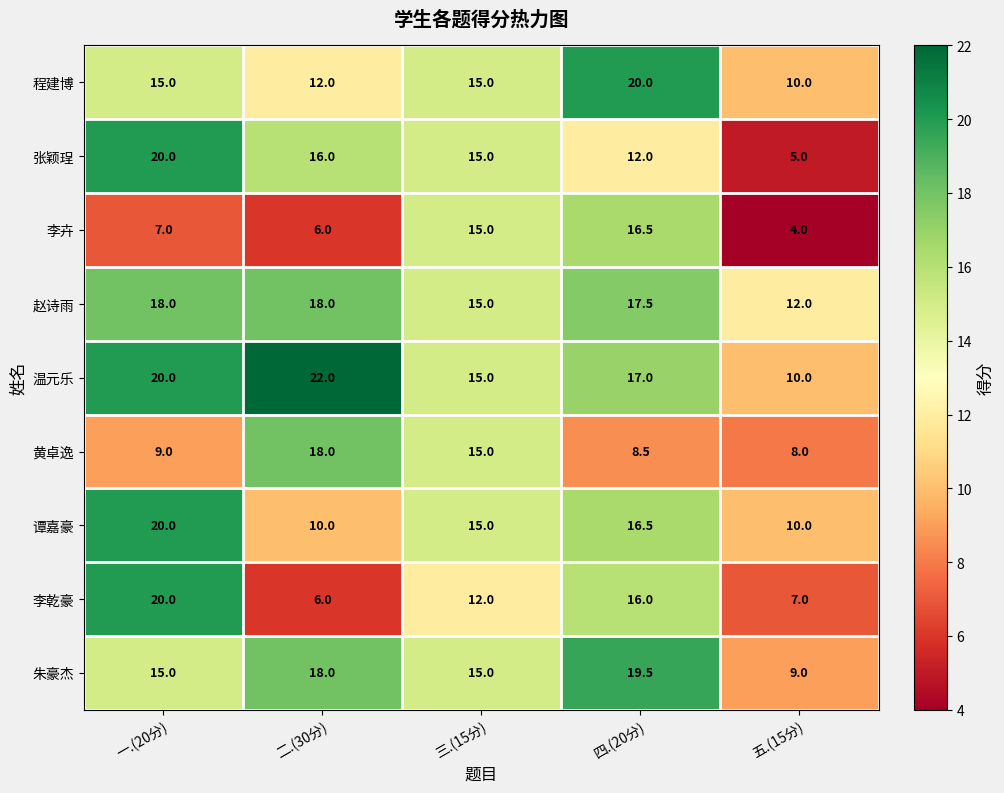

What is the lowest value of the 黄卓逸 series?

8.0